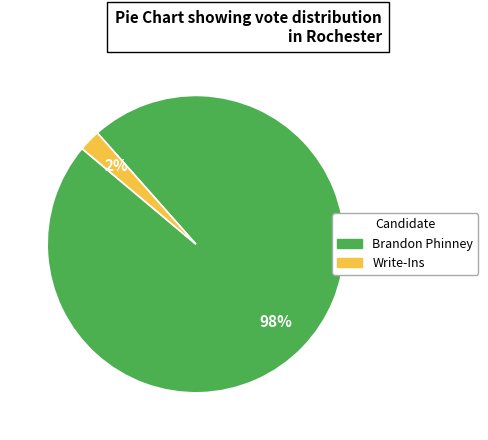

Is there any slice that represents more than half of the pie?

Yes